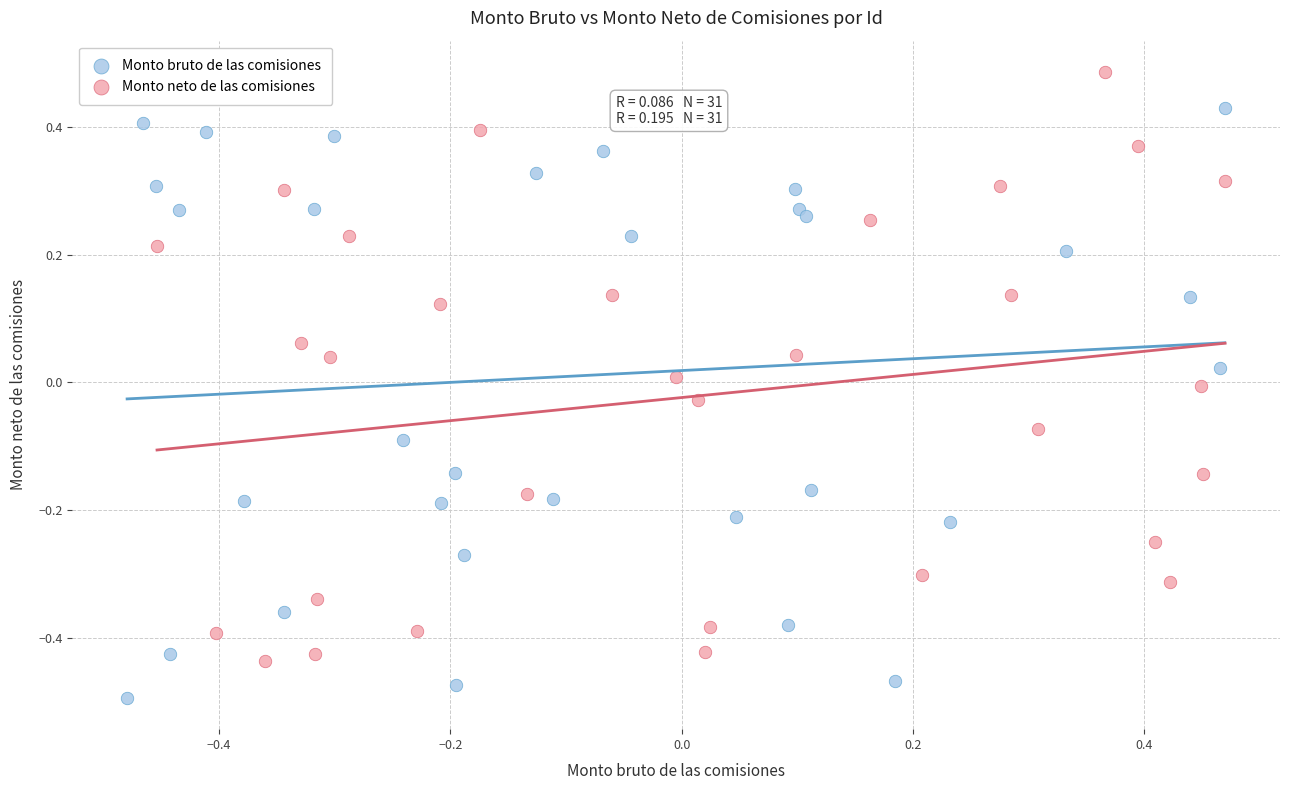

Which series reaches the minimum Y coordinate?

Monto bruto de las comisiones